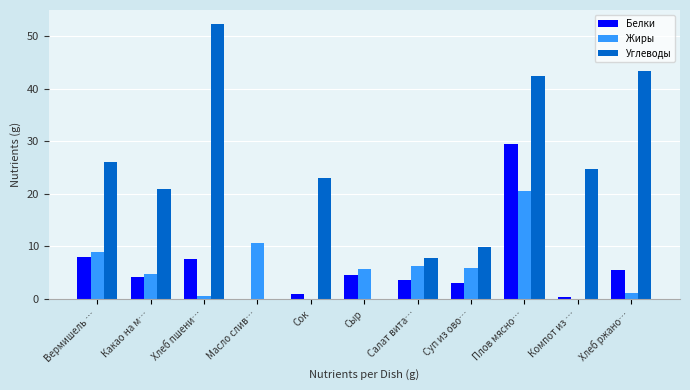

Between Вермишель … and Масло слив…, which series saw the biggest shift?

Углеводы